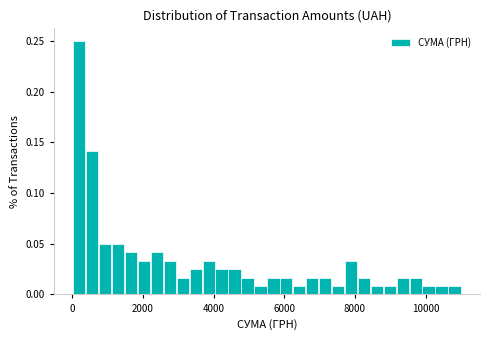

Around what value on the x-axis is the tallest bar? Give the approximate position of its centre, as read against the axis.

200